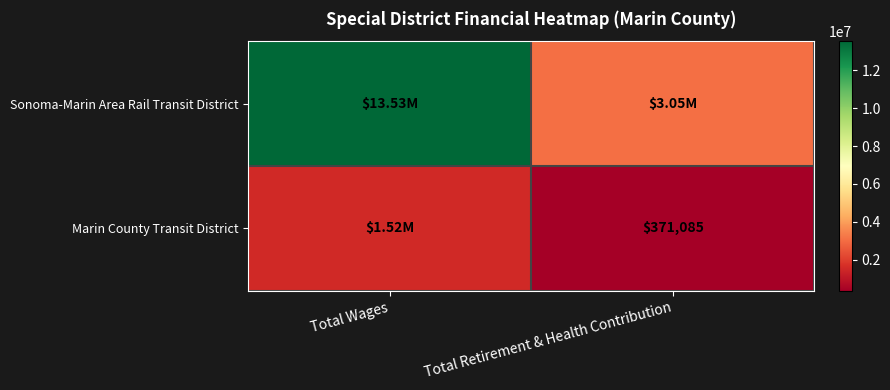

The value of Sonoma-Marin Area Rail Transit District at Total Retirement & Health Contribution is 5344337. True or false?

False